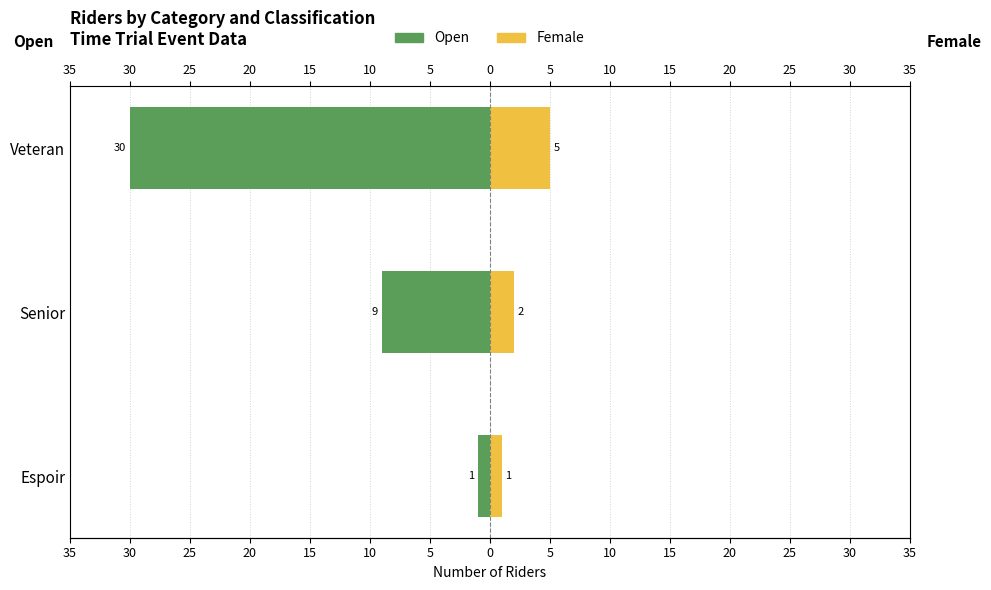

How many data points in Open are less than -9?

1